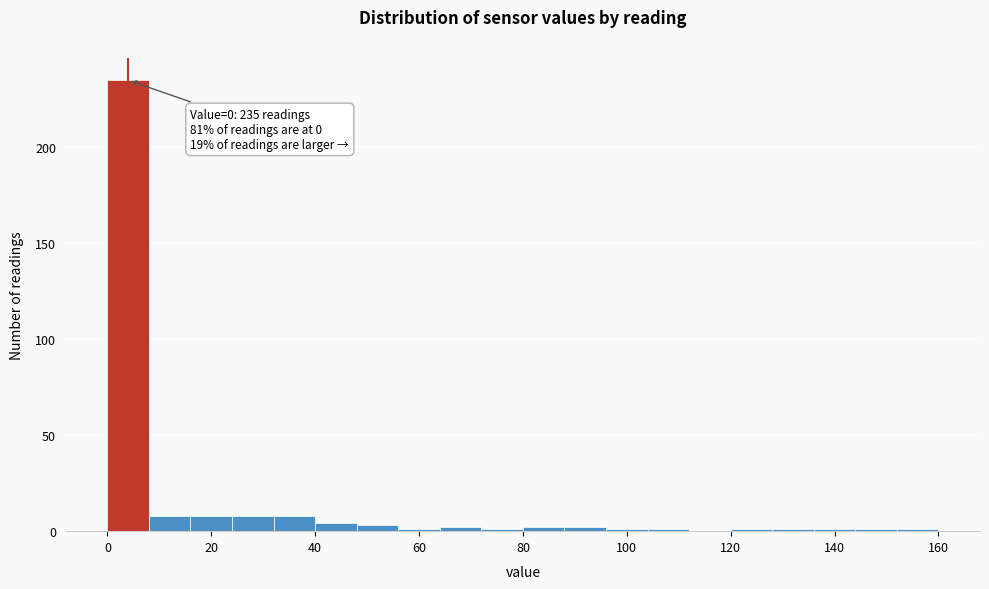

Over which range of the x-axis is the bar tallest?

0 to 8